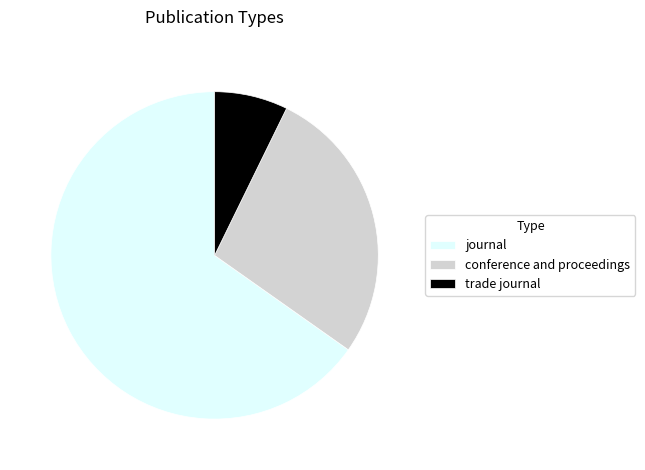

What is the ratio of the value at journal to the value at trade journal?

9.0